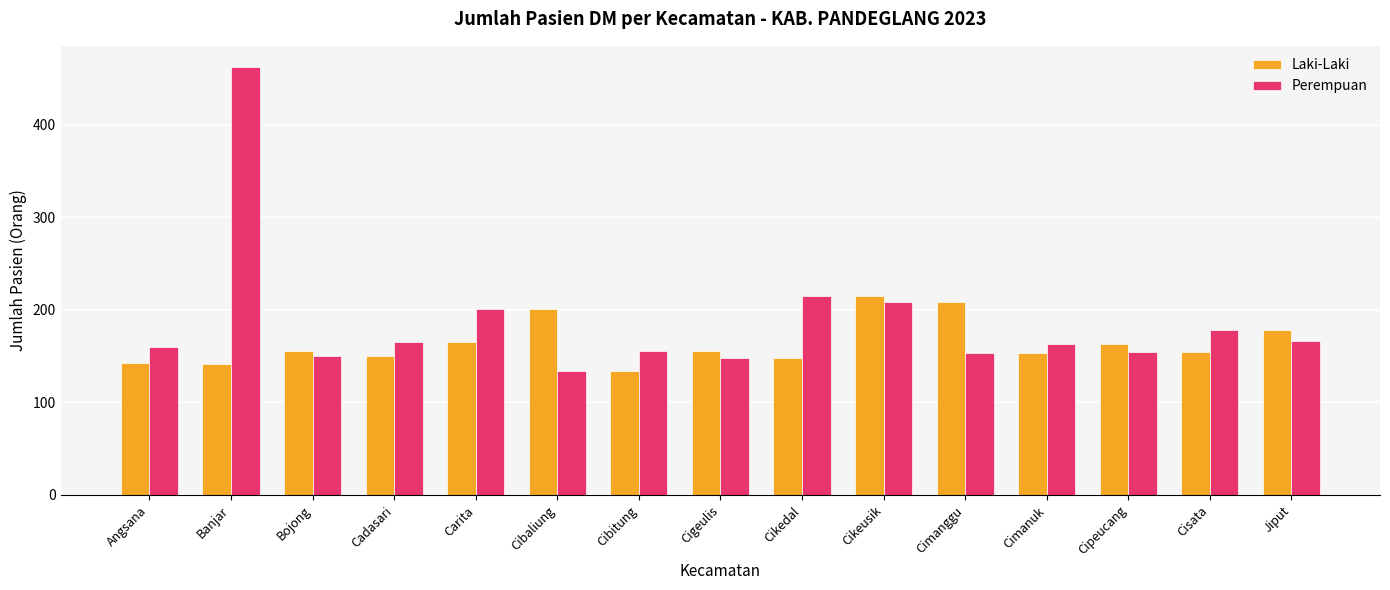

What is the total value across all series at Bojong?

306